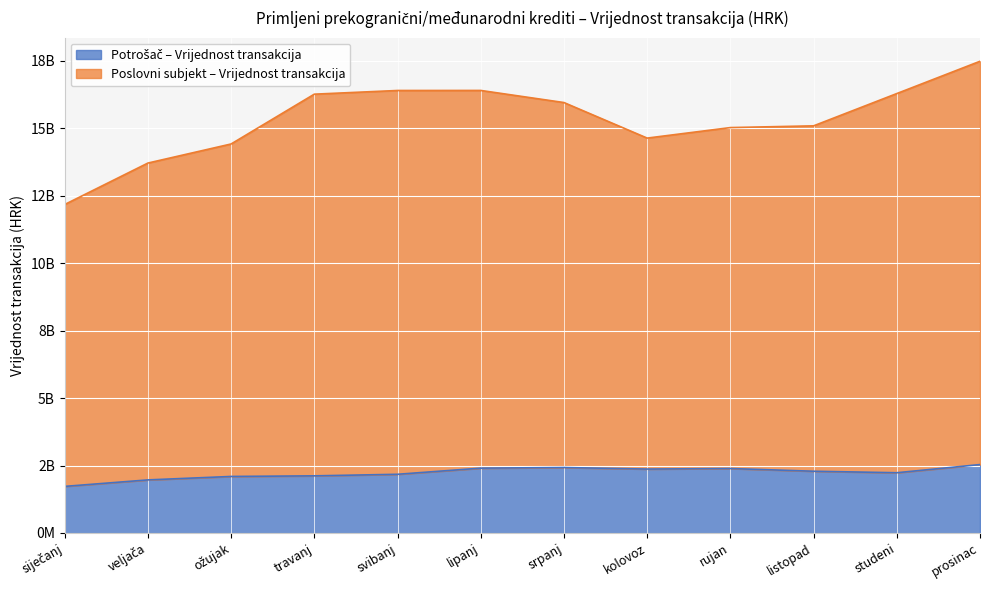

The value of Poslovni subjekt – Vrijednost transakcija at siječanj is 12174993582. True or false?

True